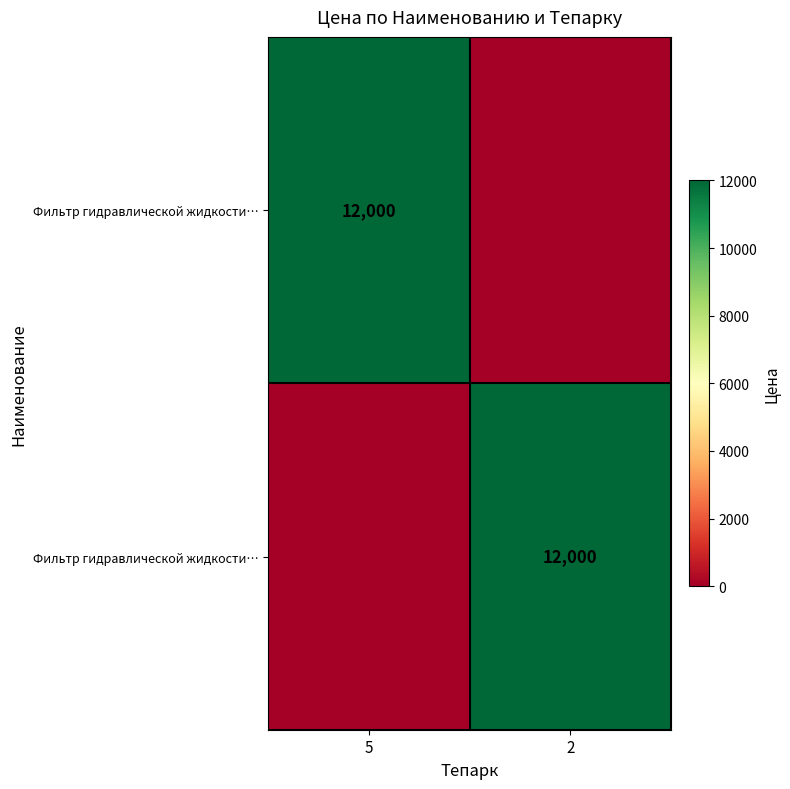

At which category does the chart reach its peak across all series?

5